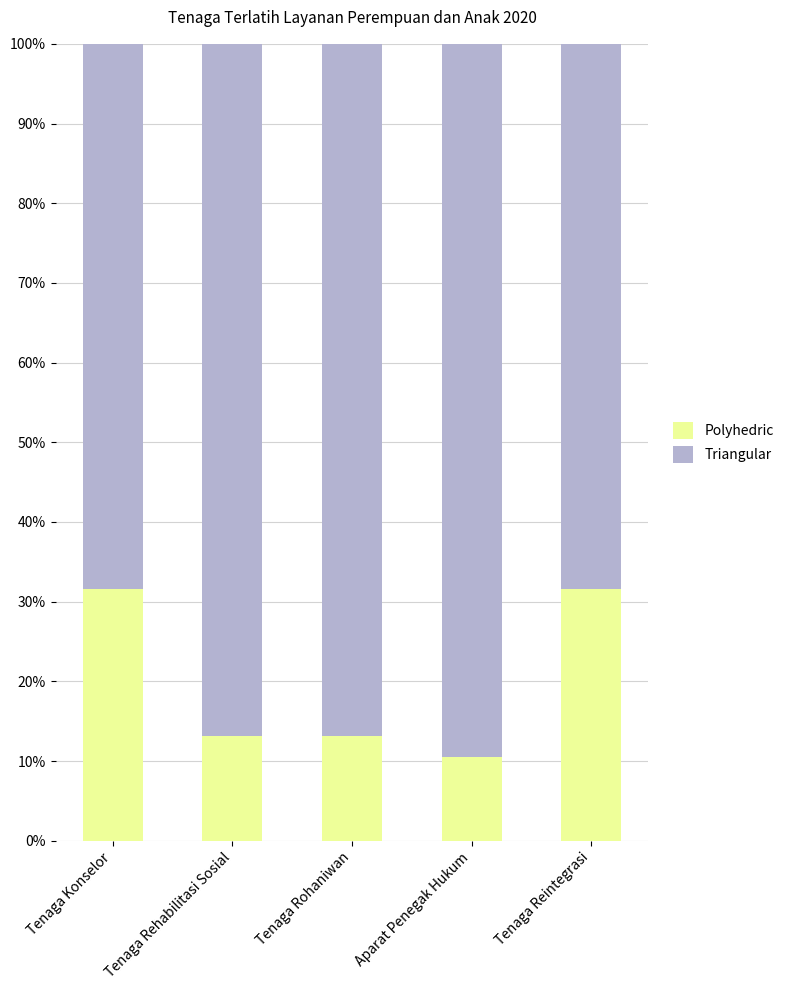

What is the total value across all series at Tenaga Reintegrasi?

100.0